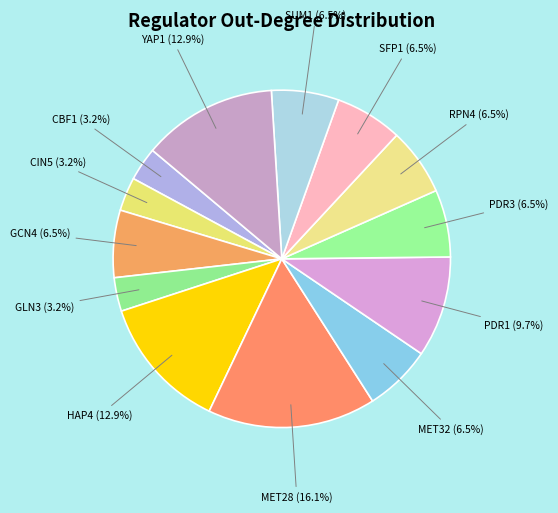

How many segments does this pie chart have?

13